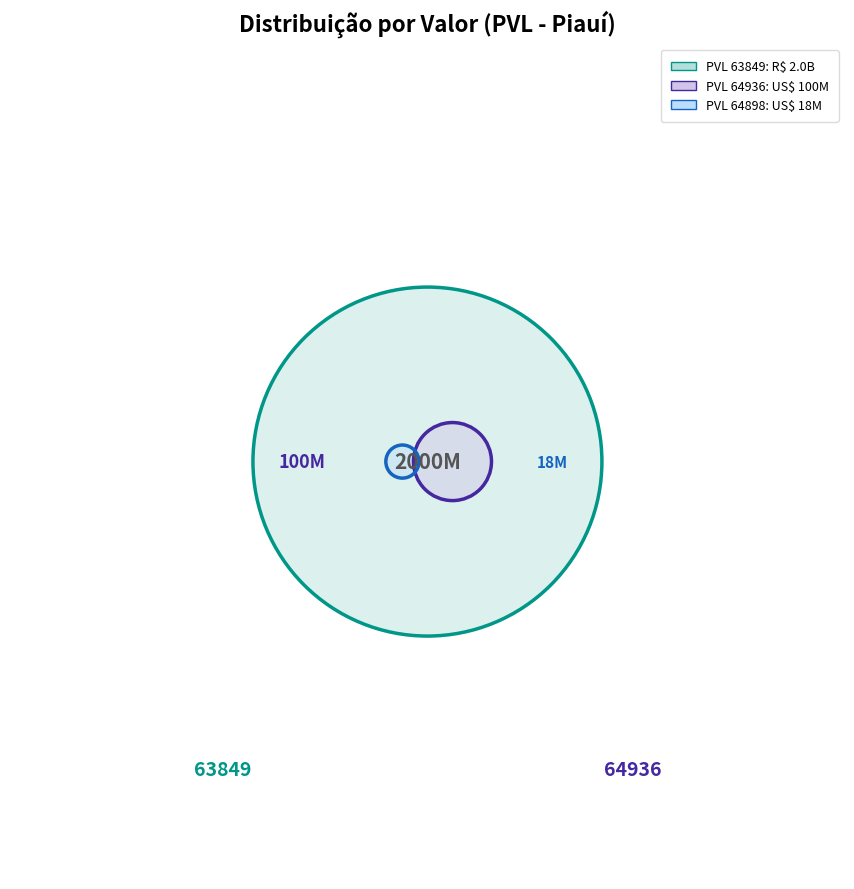

To the nearest percent, what is the combined percentage of 64898 and 63849?

95%